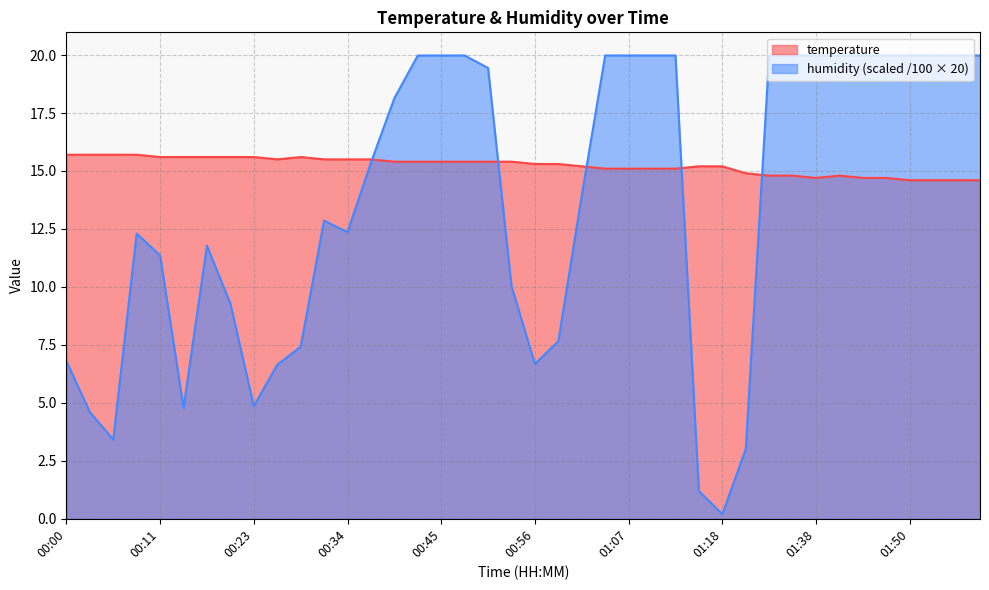

Rank the series at 01:38 from lowest to highest value.

temperature, humidity